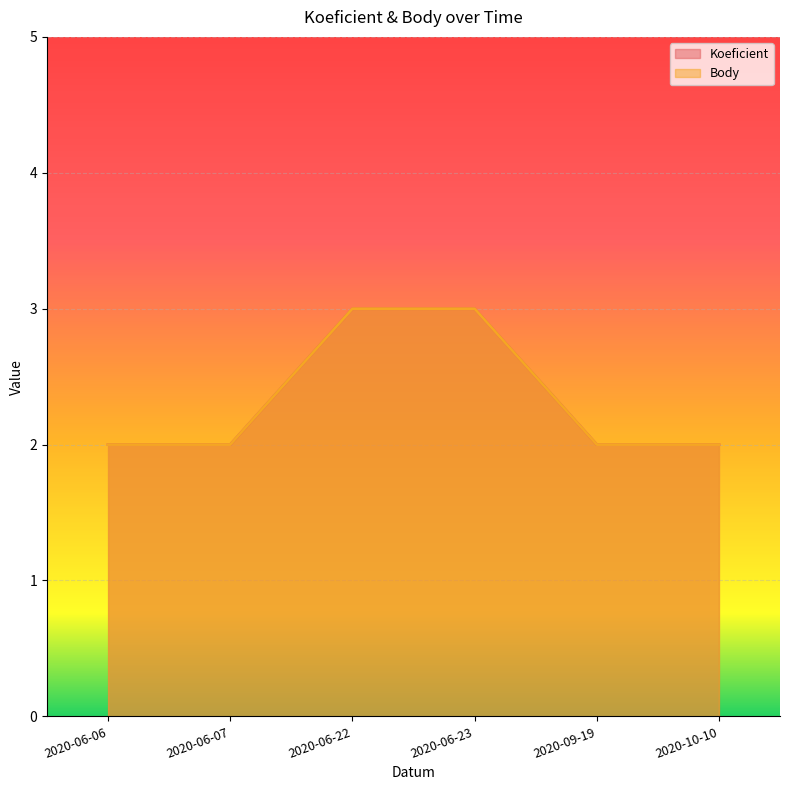

Rank the categories by Koeficient value from highest to lowest.

2020-06-22, 2020-06-23, 2020-06-06, 2020-06-07, 2020-09-19, 2020-10-10